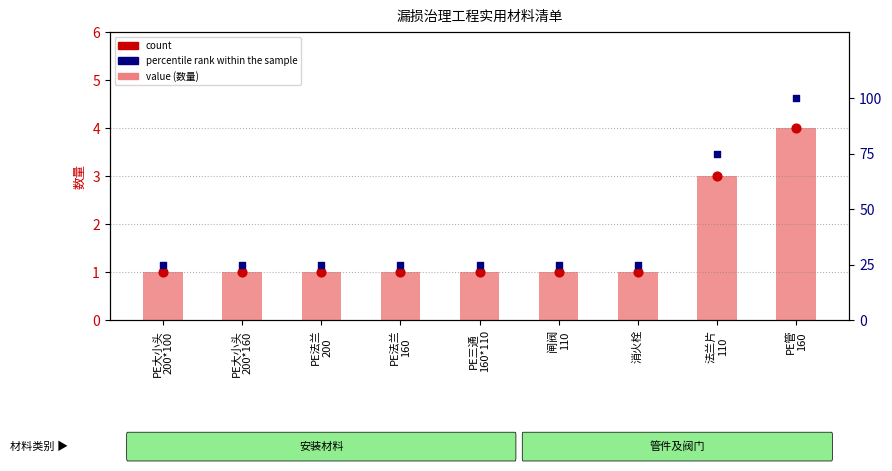

Which series reaches the minimum Y coordinate?

数量 (bar)